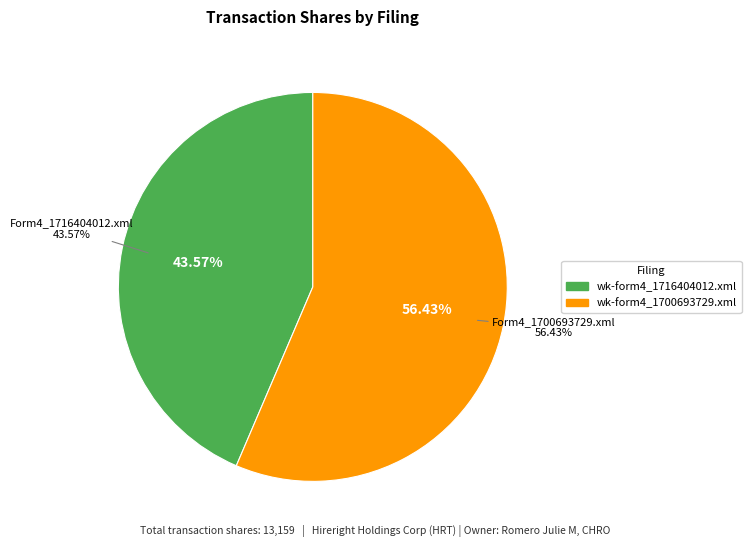

What is the ratio of the value at wk-form4_1700693729.xml to the value at wk-form4_1716404012.xml?

1.3